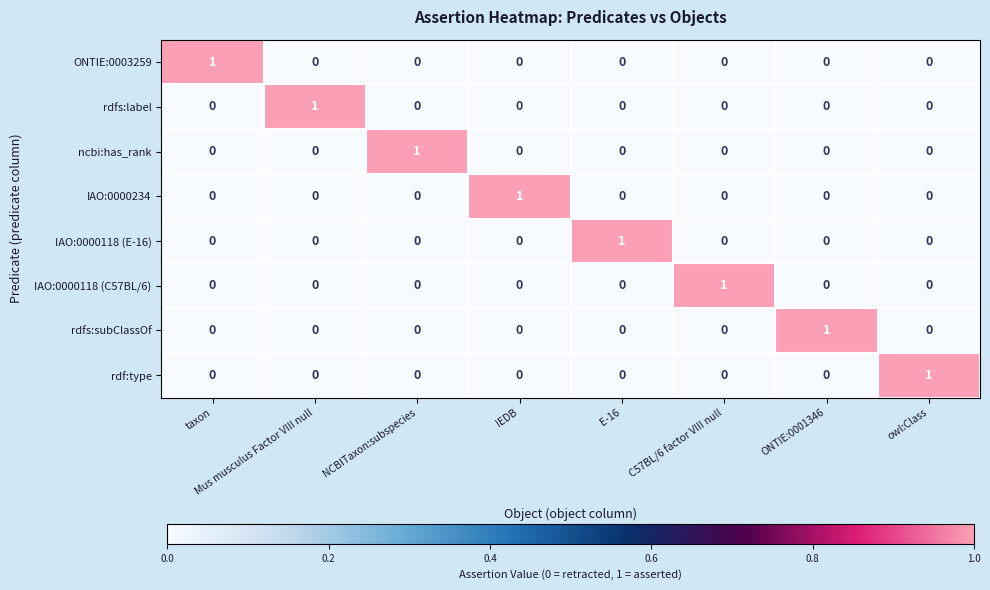

At how many categories does at least one series exceed 0?

8